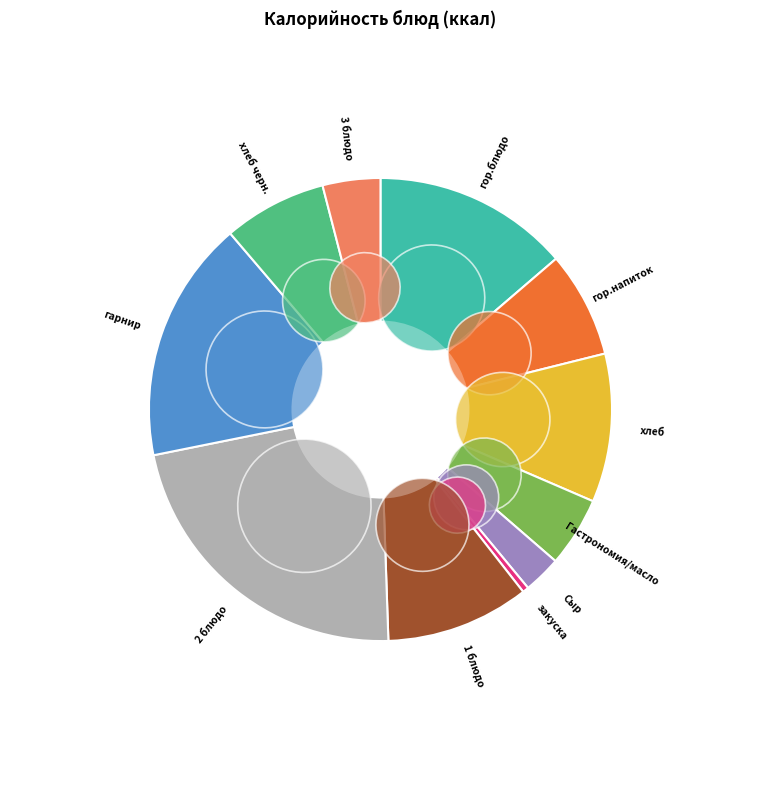

What is the total percentage of 2 блюдо and Гастрономия/масло?

27.3%